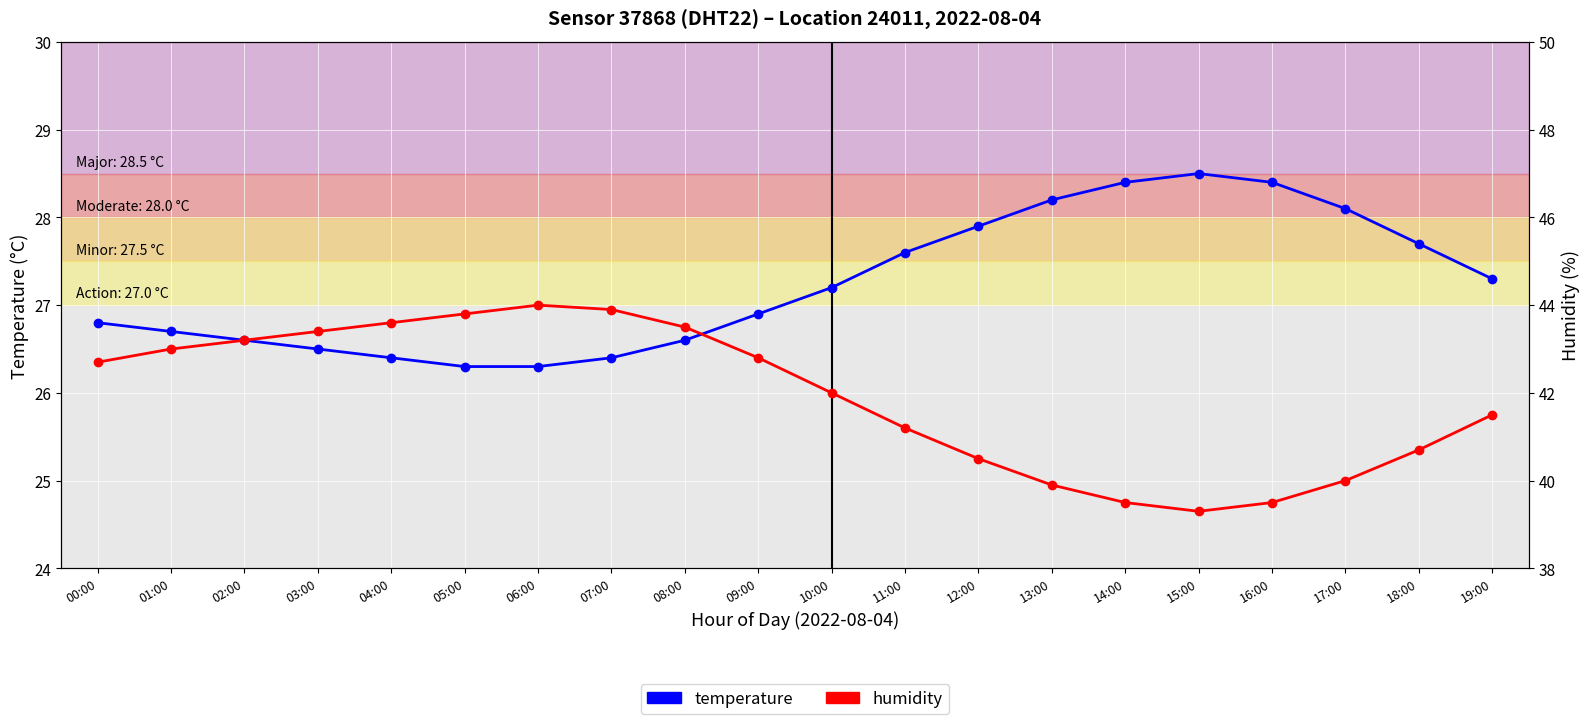

What is the sum of the temperature values at 15:00 and 17:00?

56.6